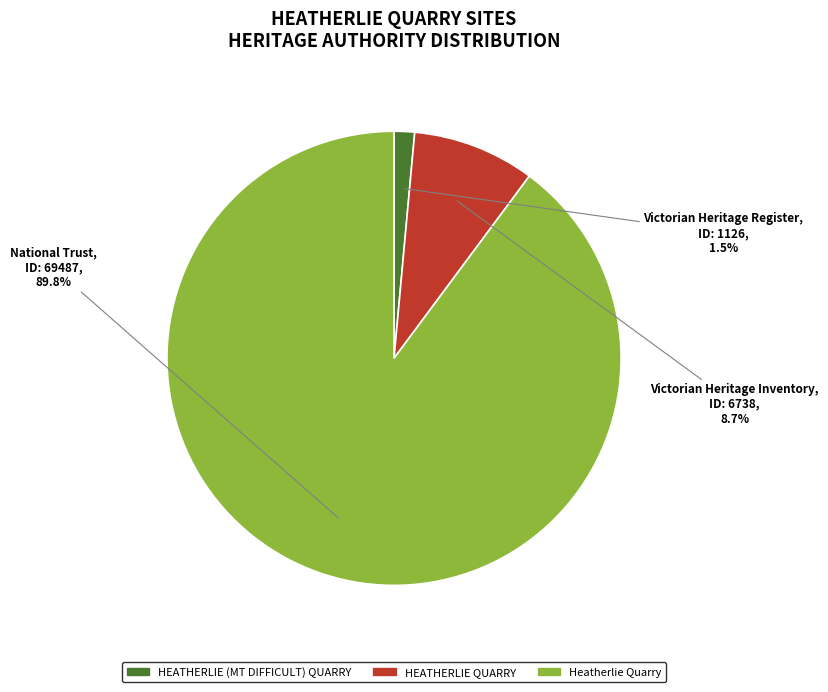

What is the ratio of the value at National Trust to the value at Victorian Heritage Inventory?

10.3